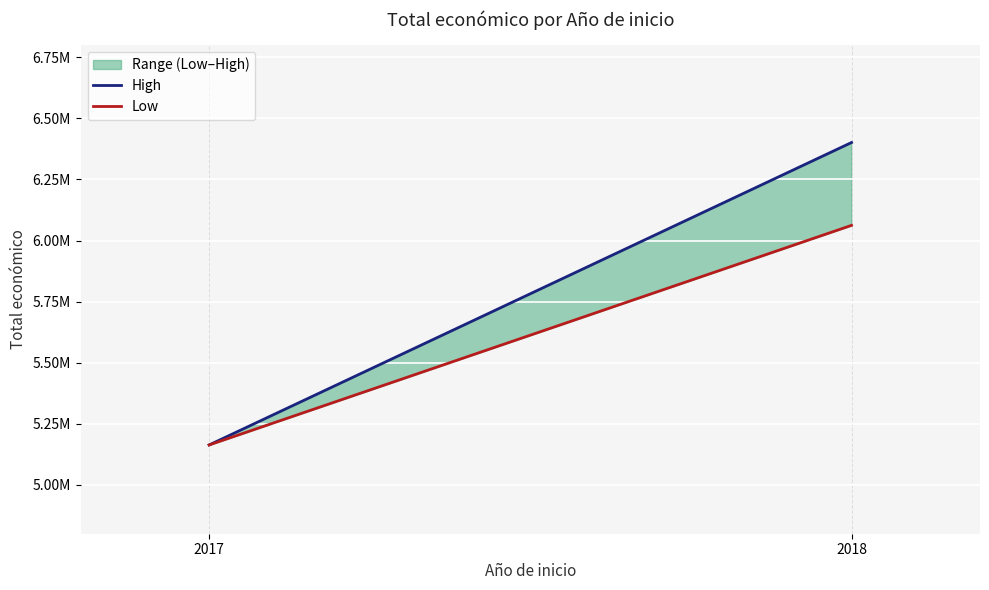

What is the difference between the High values at 2017 and 2018?

1237940